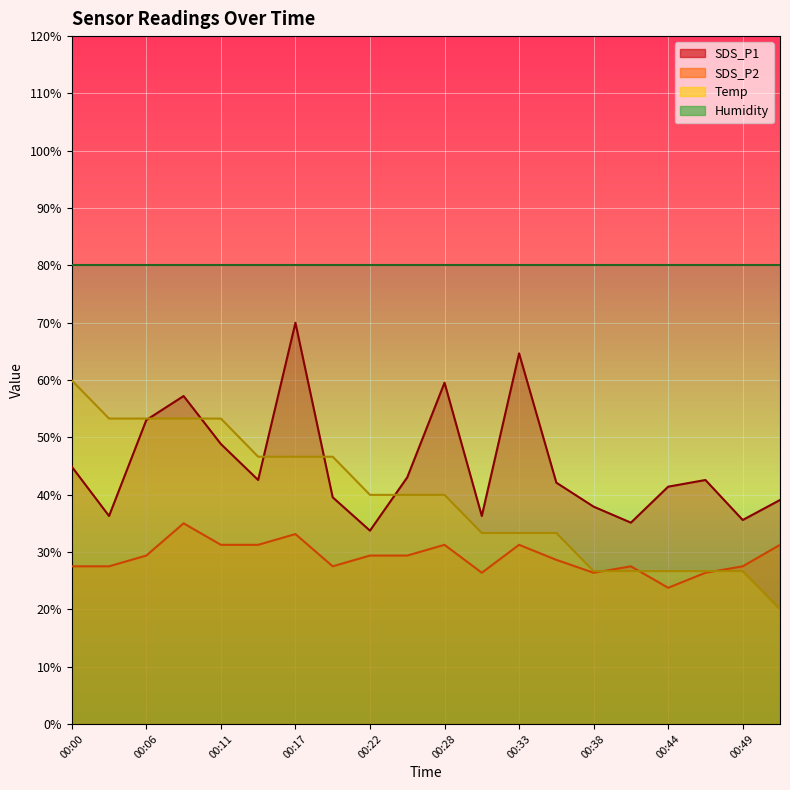

Reading left to right, transcribe all the data shown in this chart.

SDS_P1: 44.9	36.3	53.0	57.2	48.8	42.6	70.0	39.5	33.7	43.0	59.5	36.3	64.7	42.1	37.9	35.1	41.4	42.6	35.6	39.1
SDS_P2: 27.5	27.5	29.4	35.0	31.2	31.2	33.1	27.5	29.4	29.4	31.2	26.4	31.2	28.6	26.4	27.5	23.8	26.4	27.5	31.2
Temp: 59.9	53.3	53.3	53.3	53.3	46.6	46.6	46.6	40.0	40.0	40.0	33.3	33.3	33.3	26.7	26.7	26.7	26.7	26.7	20.0